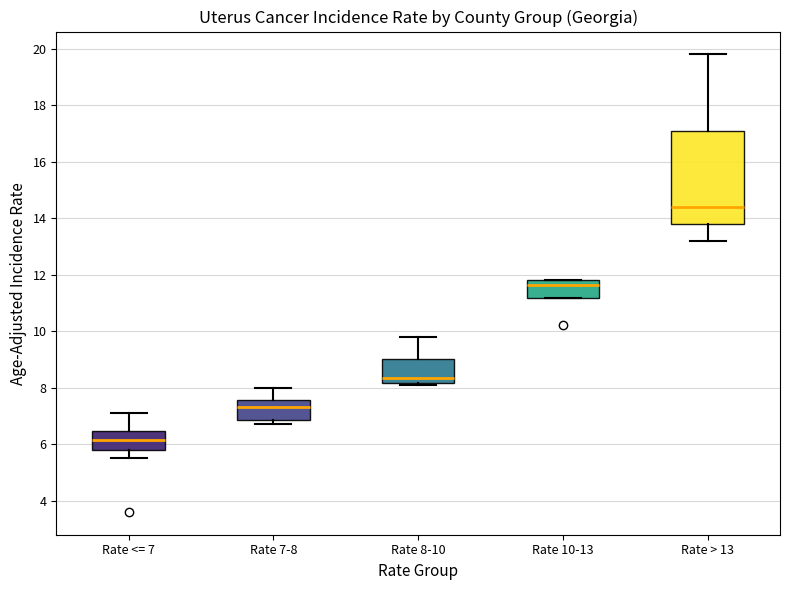

Reading left to right, transcribe this box plot: for each box, give where its median line is, the range the box spans, and where its two whiskers end, as read against the y-axis. The values are not printed on the chart, so give them approximately, as read against the axis.

Rate <= 7: median 6.2, box 5.8 to 6.4, whiskers 5.6 to 7.2
Rate 7-8: median 7.4, box 6.8 to 7.6, whiskers 6.8 (just below the box's lower edge) to 8.0
Rate 8-10: median 8.4, box 8.2 to 9.0, whiskers 8.2 to 9.8
Rate 10-13: median 11.6, box 11.2 to 11.8, whiskers 11.2 to 11.8
Rate > 13: median 14.4, box 13.8 to 17.2, whiskers 13.2 to 19.8